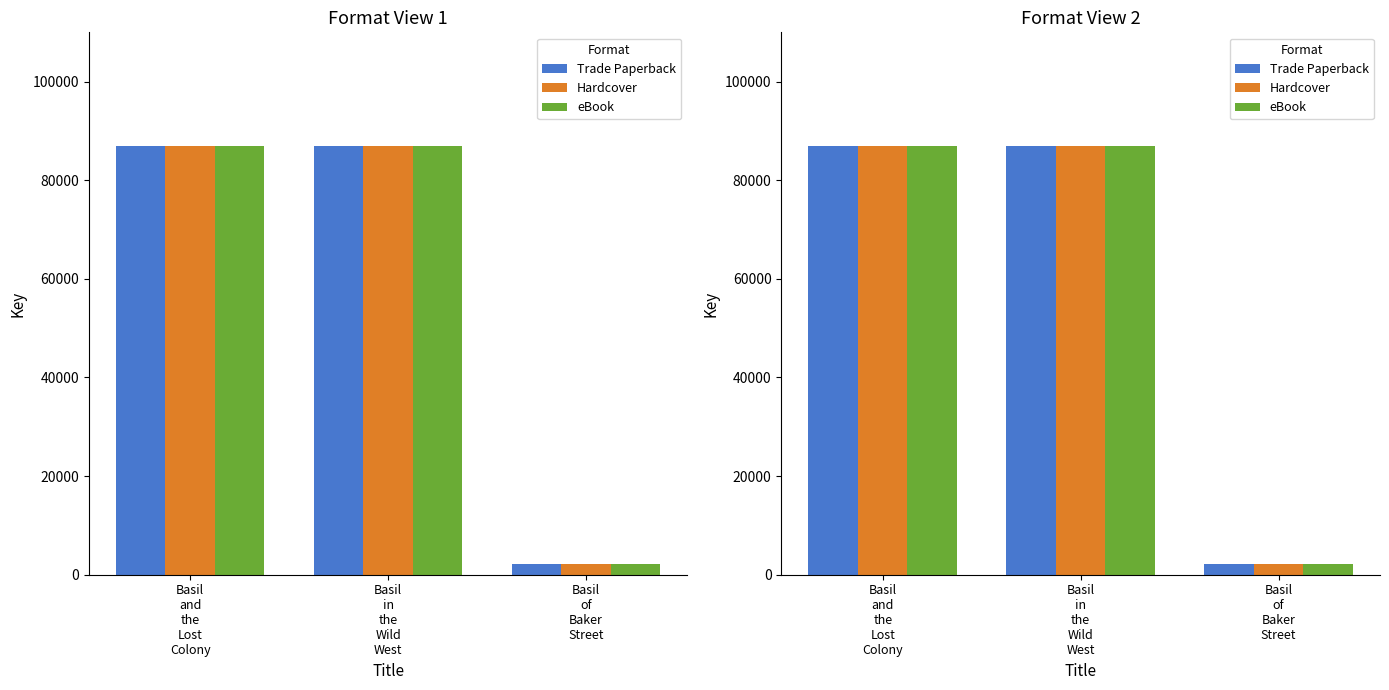

At how many categories does at least one series exceed 85533?

2